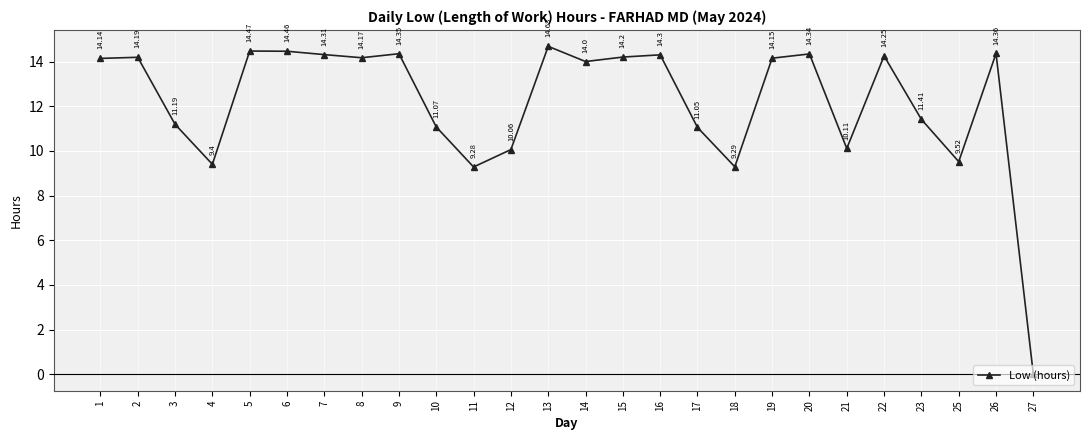

What is the value of the 19th point from the left?

14.2